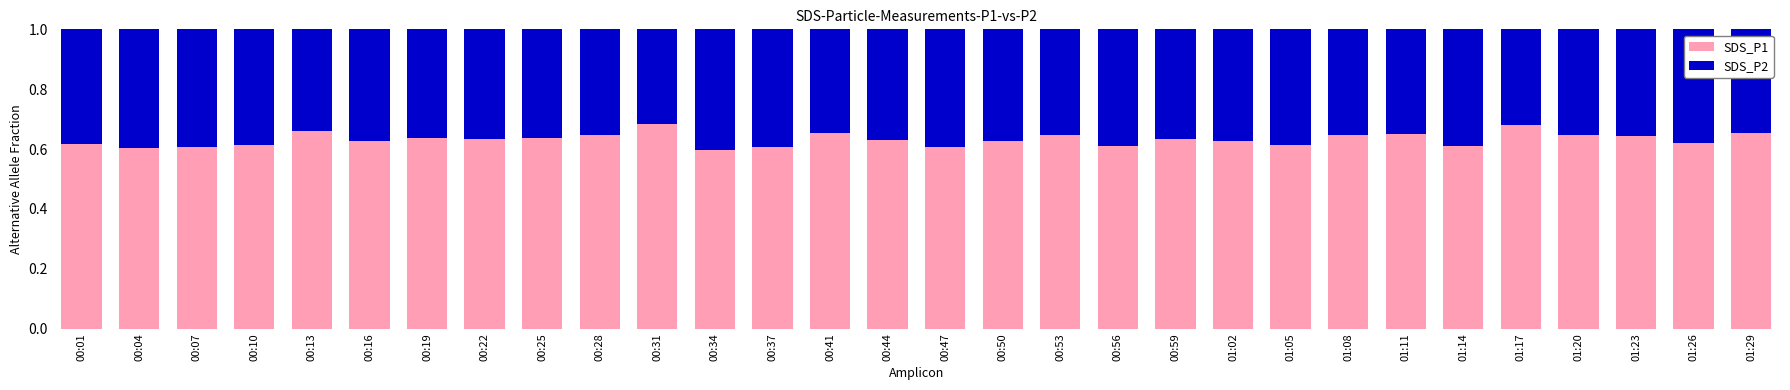

What is the total value across all series at 01:11?

1.0